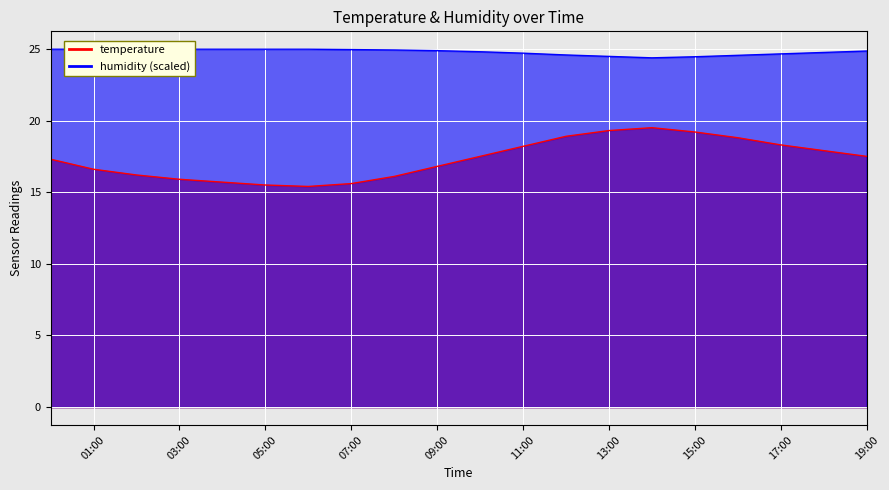

What is the maximum value for temperature?

19.5